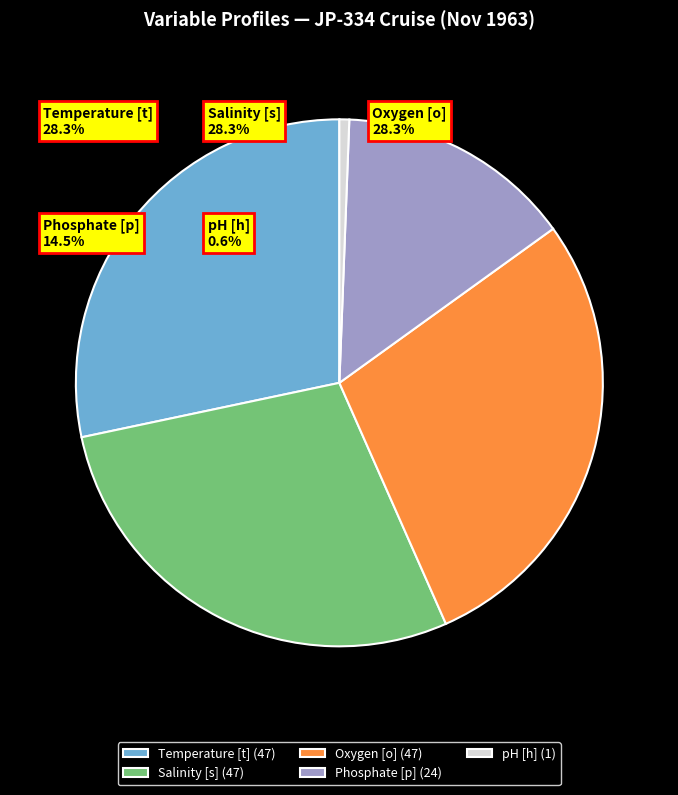

Combined, do Phosphate [p] and Temperature [t] account for over 50%?

No